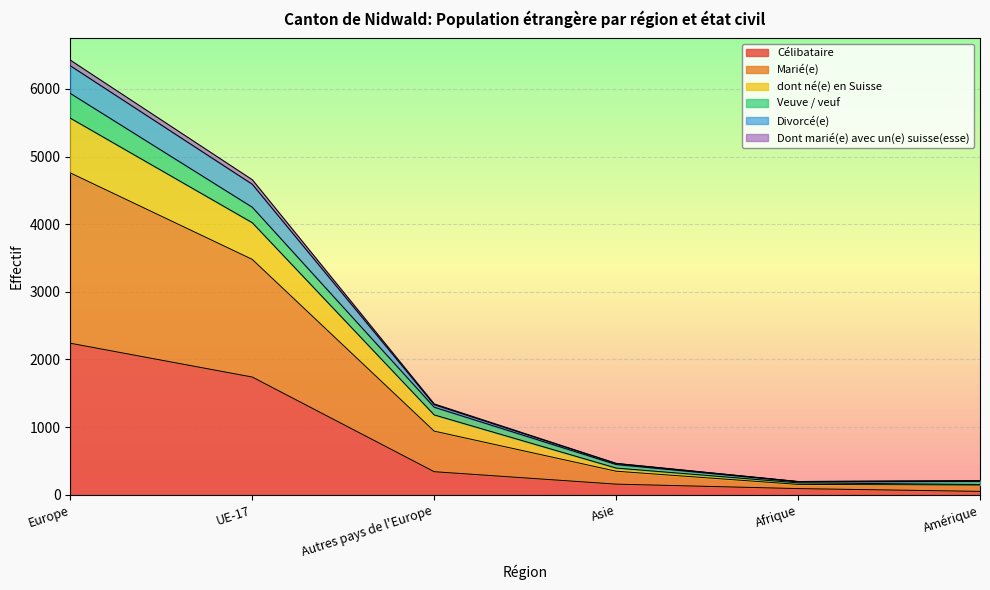

At which category is the sum across all series the highest?

Europe